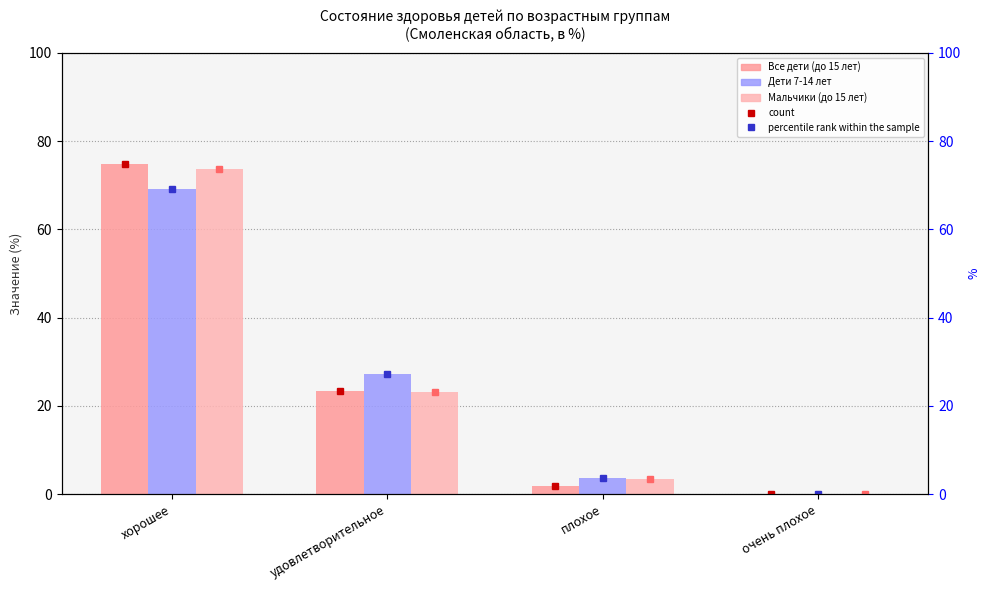

Is the value of Мальчики (до 15 лет) at очень плохое greater than the value of Все дети (до 15 лет) at удовлетворительное?

No